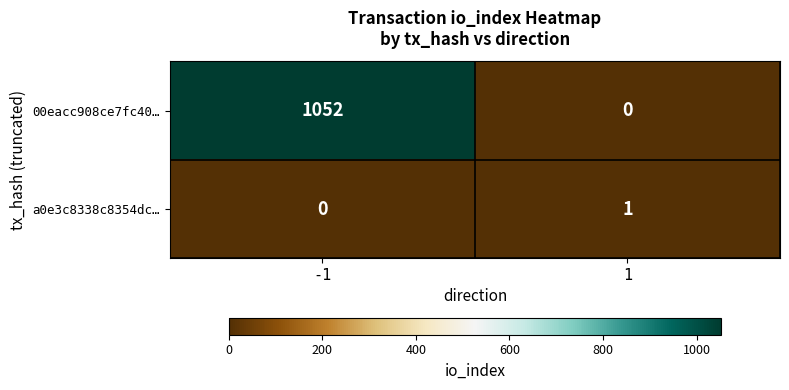

What value does the 00eacc908ce7fc40… series have at -1?

1052